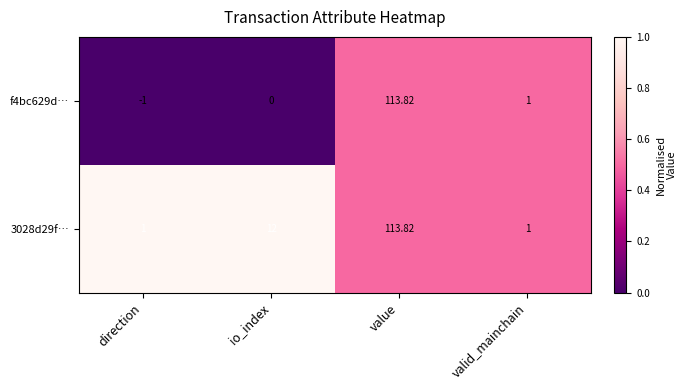

List the labels in order of f4bc629d… value, largest first.

value, valid_mainchain, io_index, direction